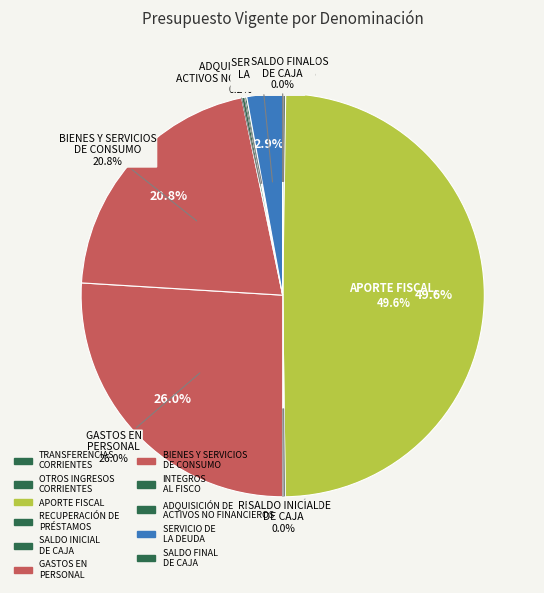

What is the smallest slice in the pie chart?

TRANSFERENCIAS
CORRIENTES